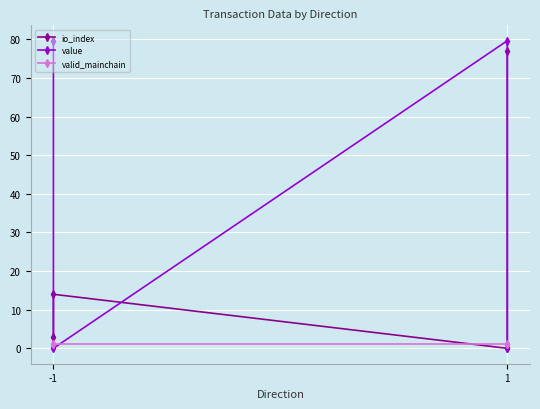

Rank the series at -1 from lowest to highest value.

valid_mainchain, io_index, value